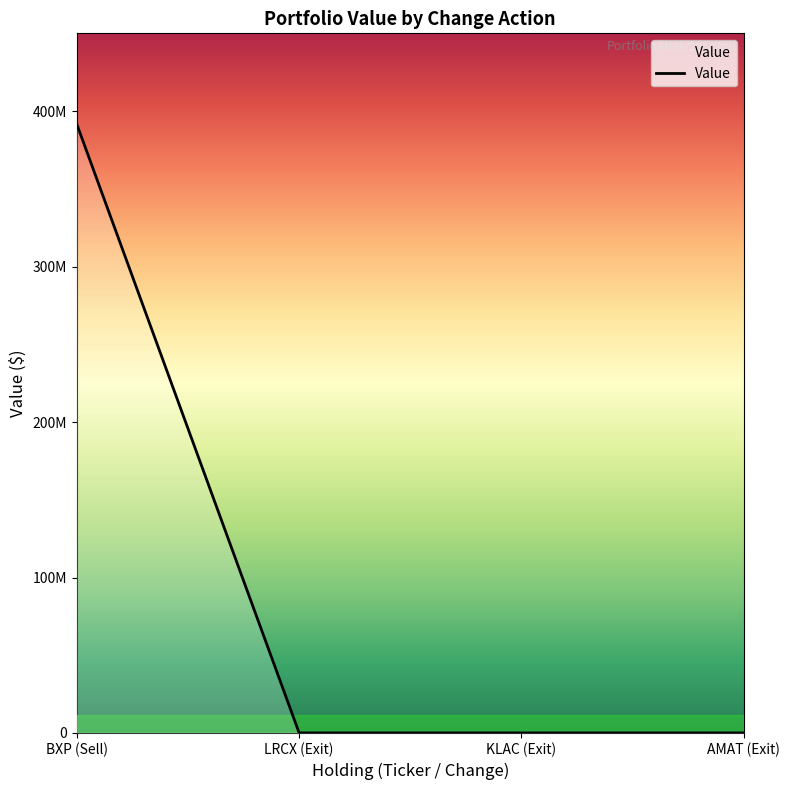

What is the difference between the values at KLAC (Exit) and BXP (Sell)?

391418000